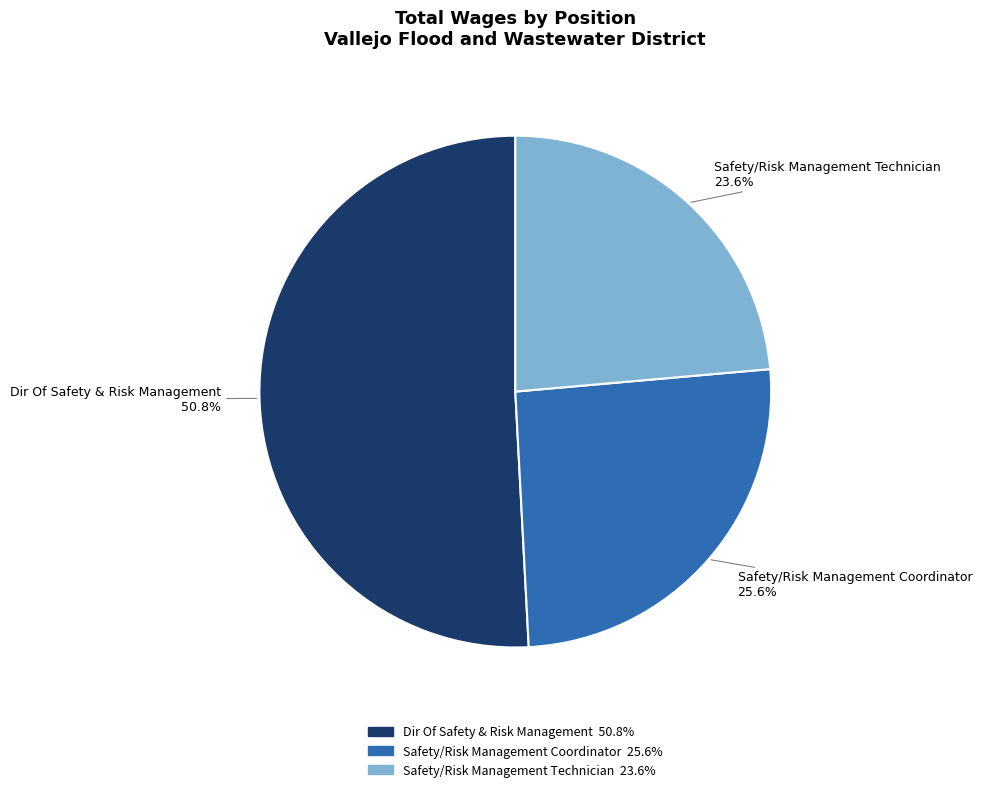

To the nearest percent, what is the average slice percentage?

33%